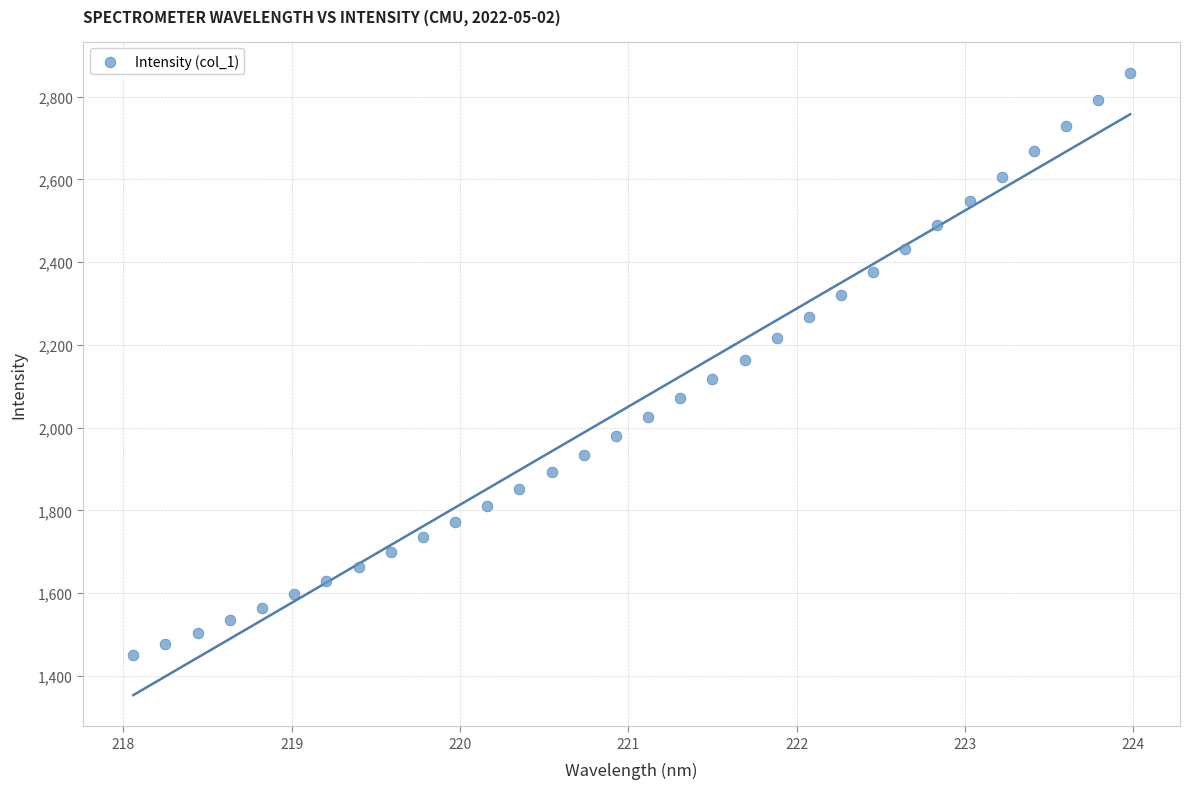

What is the range of X values (max minus min)?

5.9